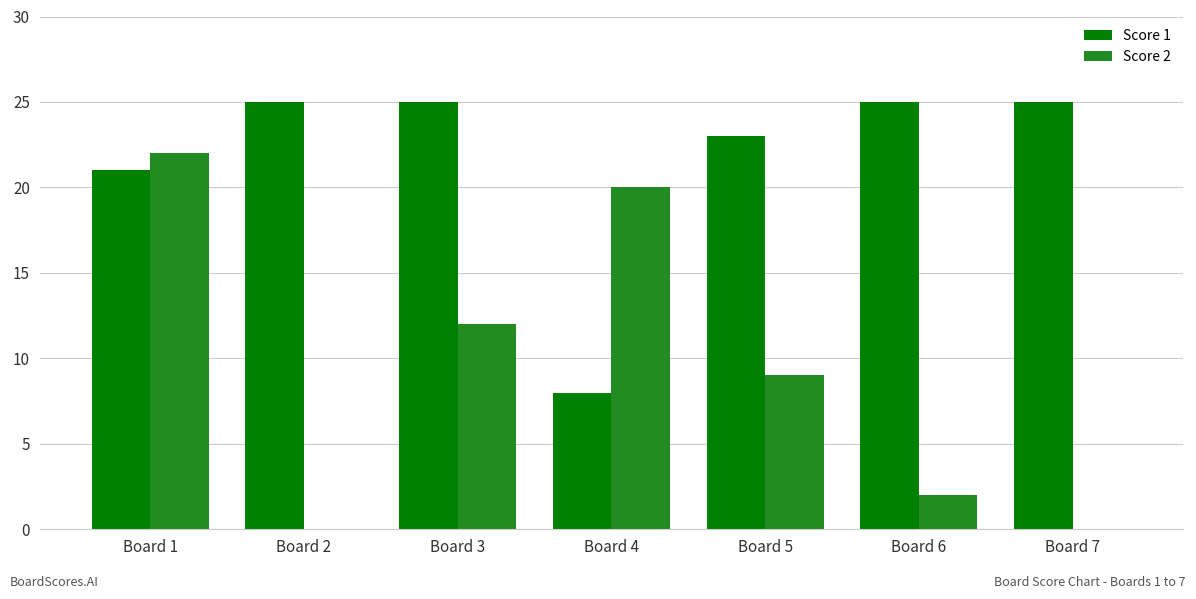

How many groups of bars are there?

7